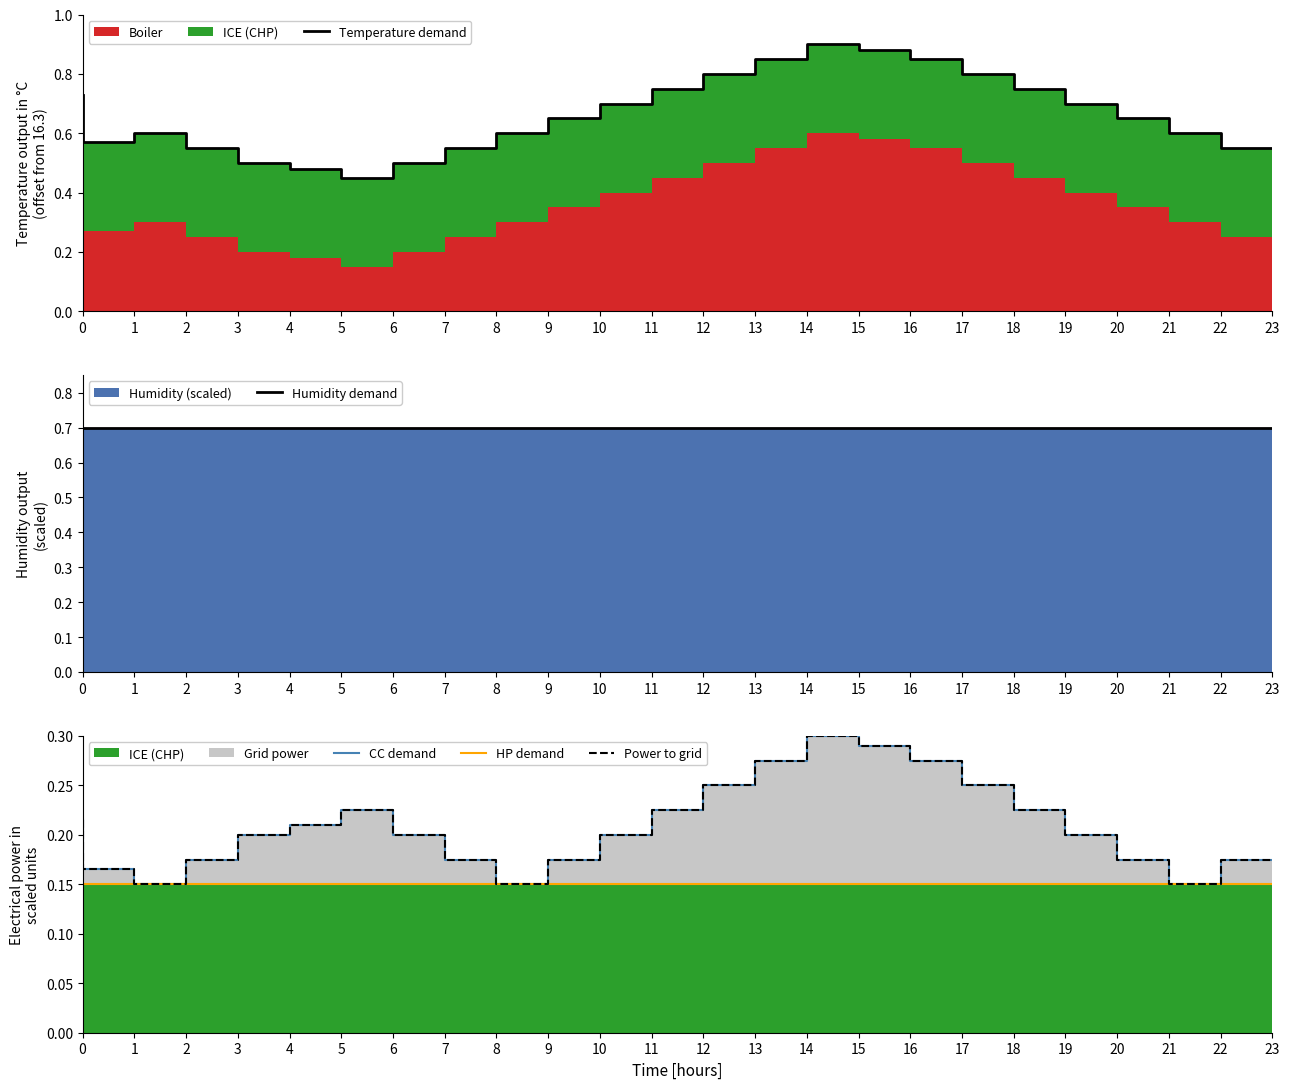

True or false: HP demand and Power to grid intersect in this chart.

False